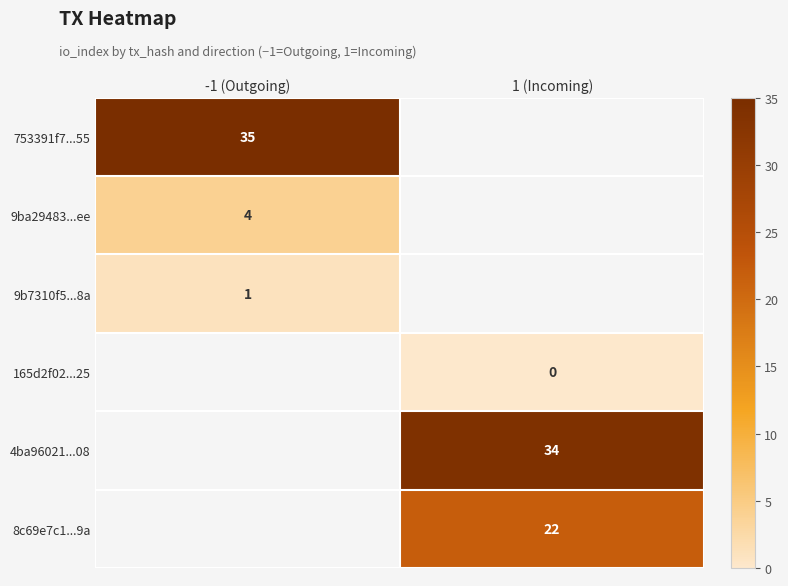

The value of 9ba29483...ee at -1 (Outgoing) is 7. True or false?

False